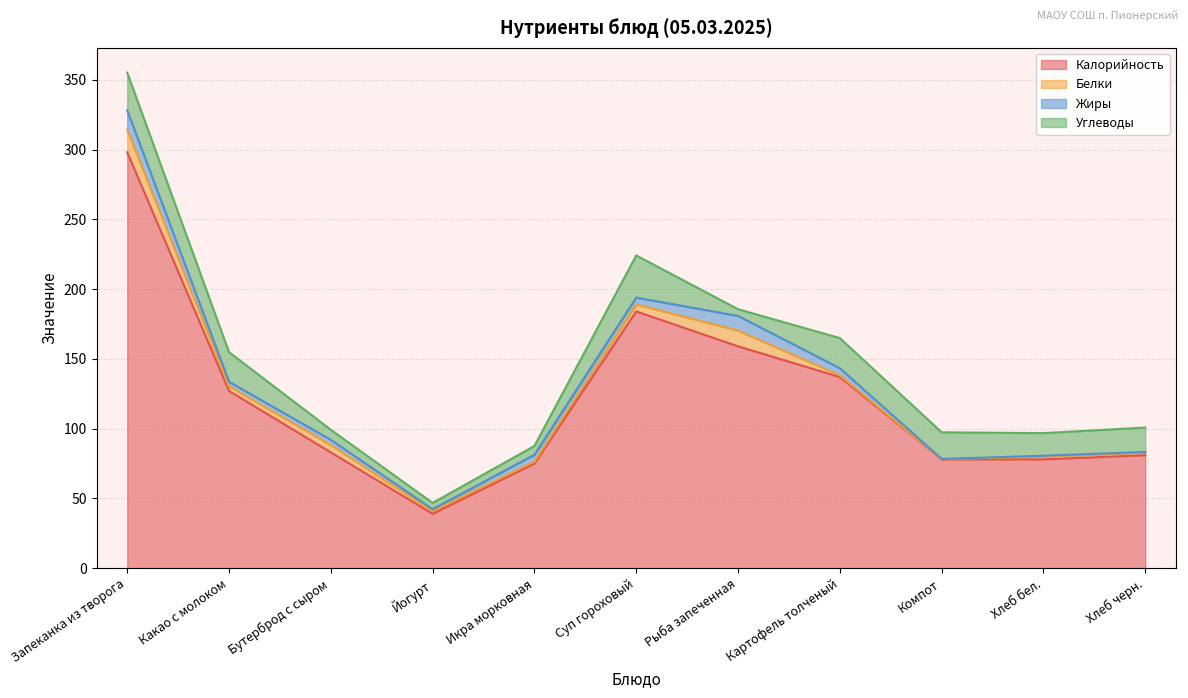

Rank the series by their maximum value, from highest to lowest.

Калорийность, Углеводы, Белки, Жиры